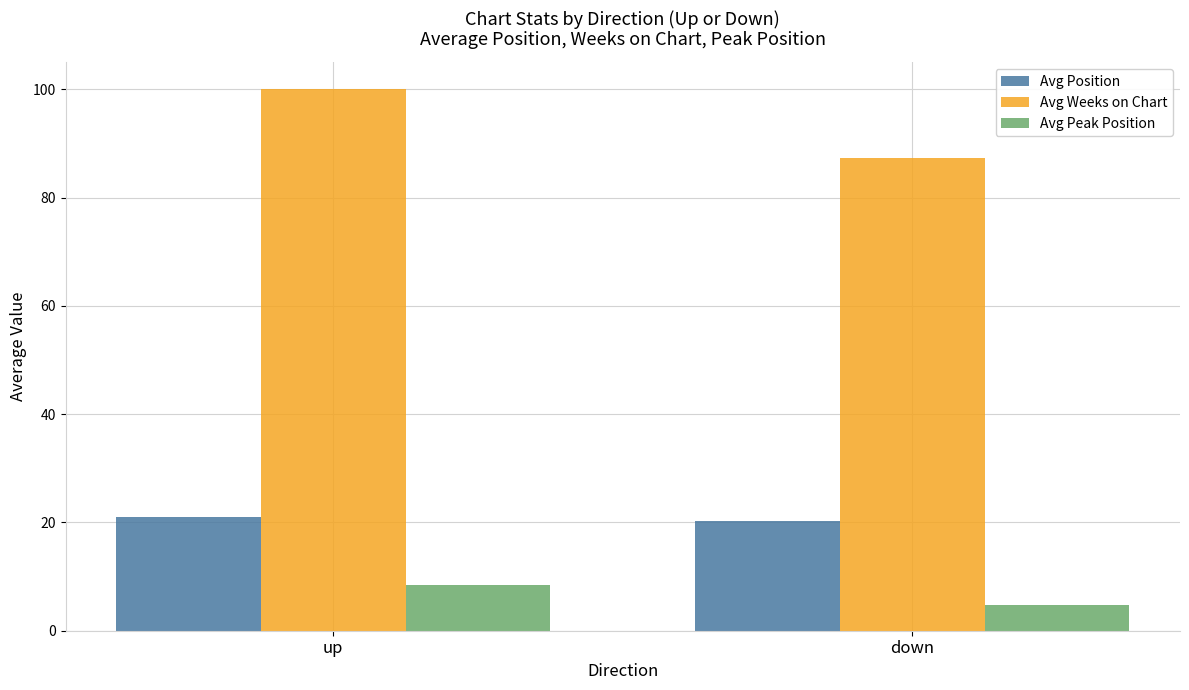

What is the difference between the maximum and minimum values in the Avg Position series?

0.8